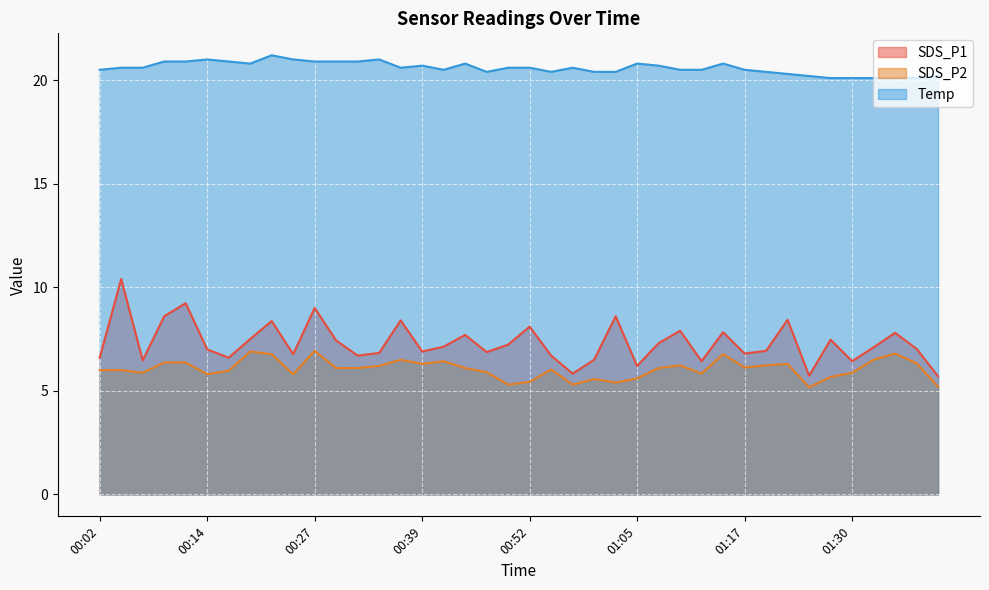

True or false: SDS_P2 has more than 1 interior local peaks.

True